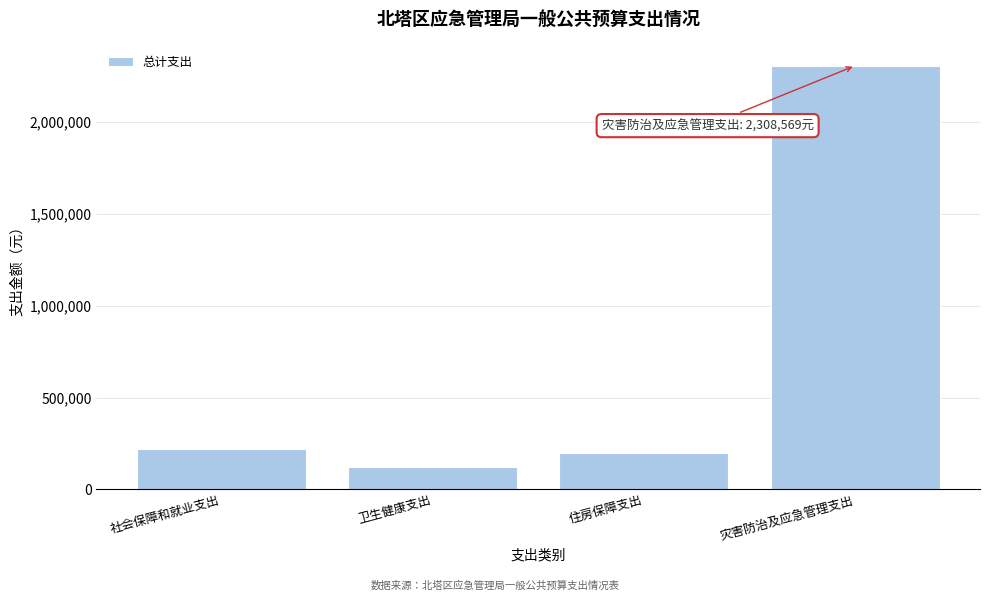

Reading left to right, list all the values displayed in this chart.

社会保障和就业支出=222679	卫生健康支出=122683	住房保障支出=197246	灾害防治及应急管理支出=2308569